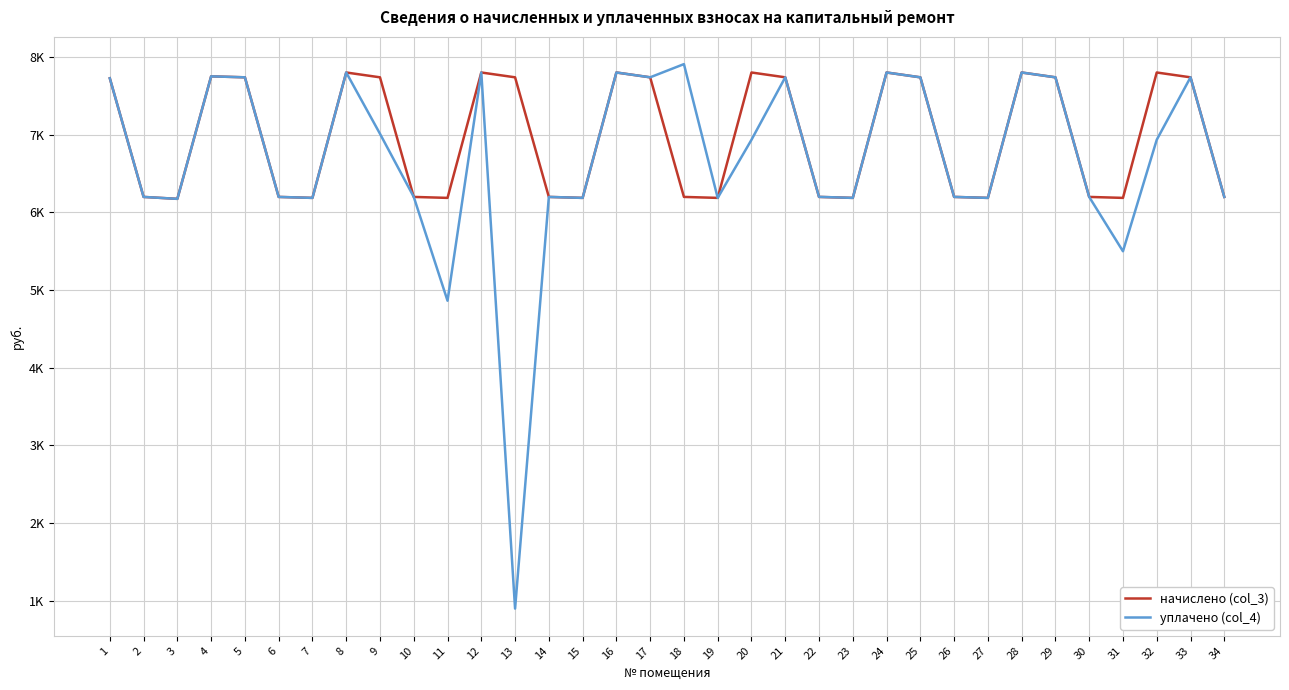

What is the difference between the second highest and minimum values in the уплачено (col_4) series?

6902.8